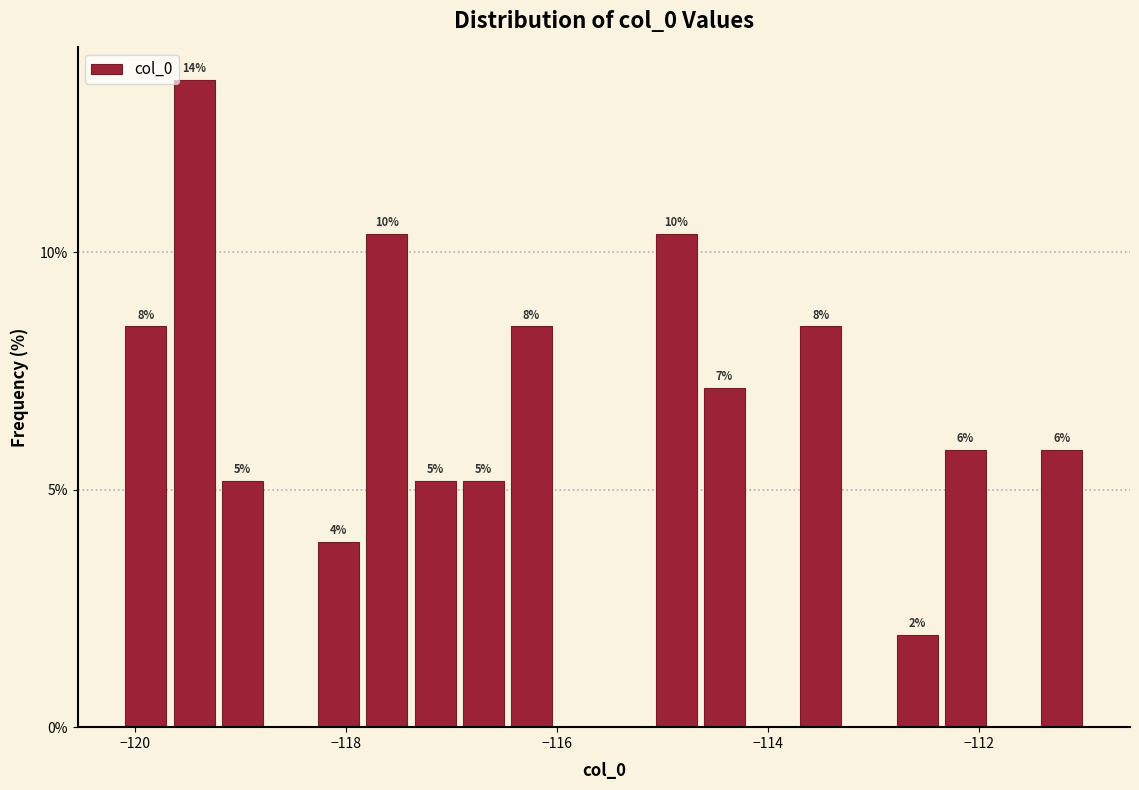

Read against the x-axis, roughly where is the centre of the tallest bar?

-119.4